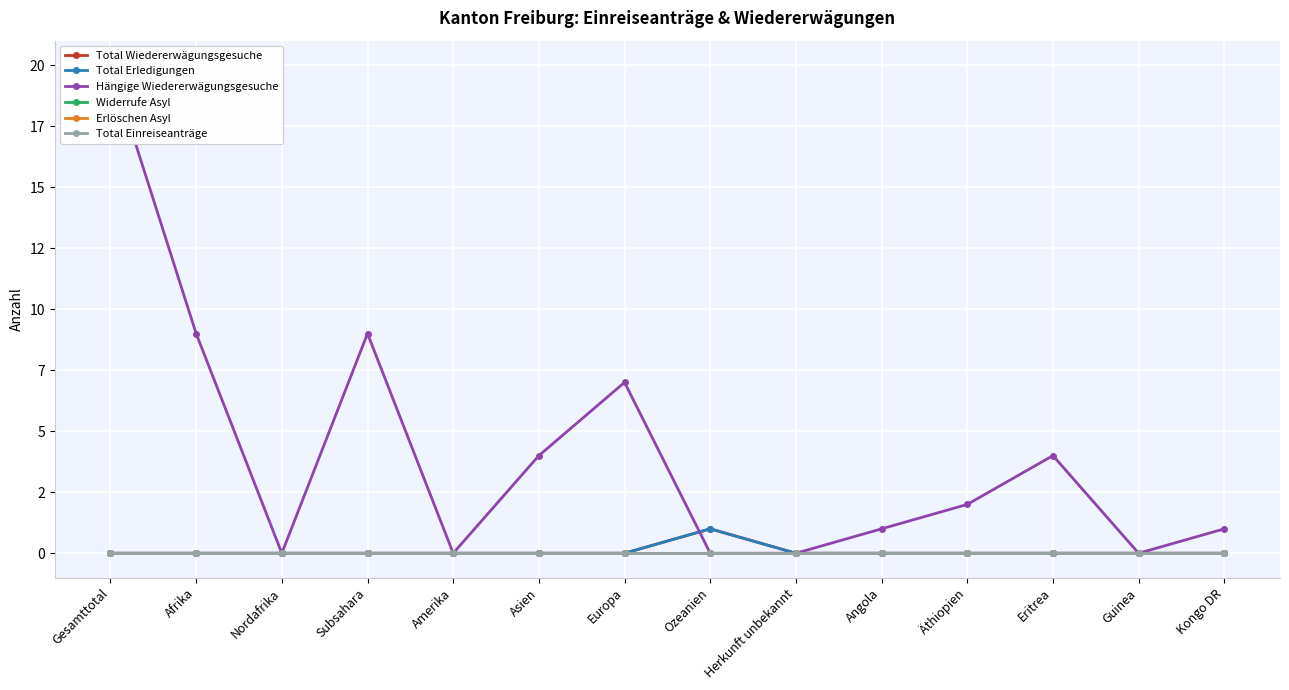

True or false: Widerrufe Asyl and Hängige Wiedererwägungsgesuche cross at least once.

False